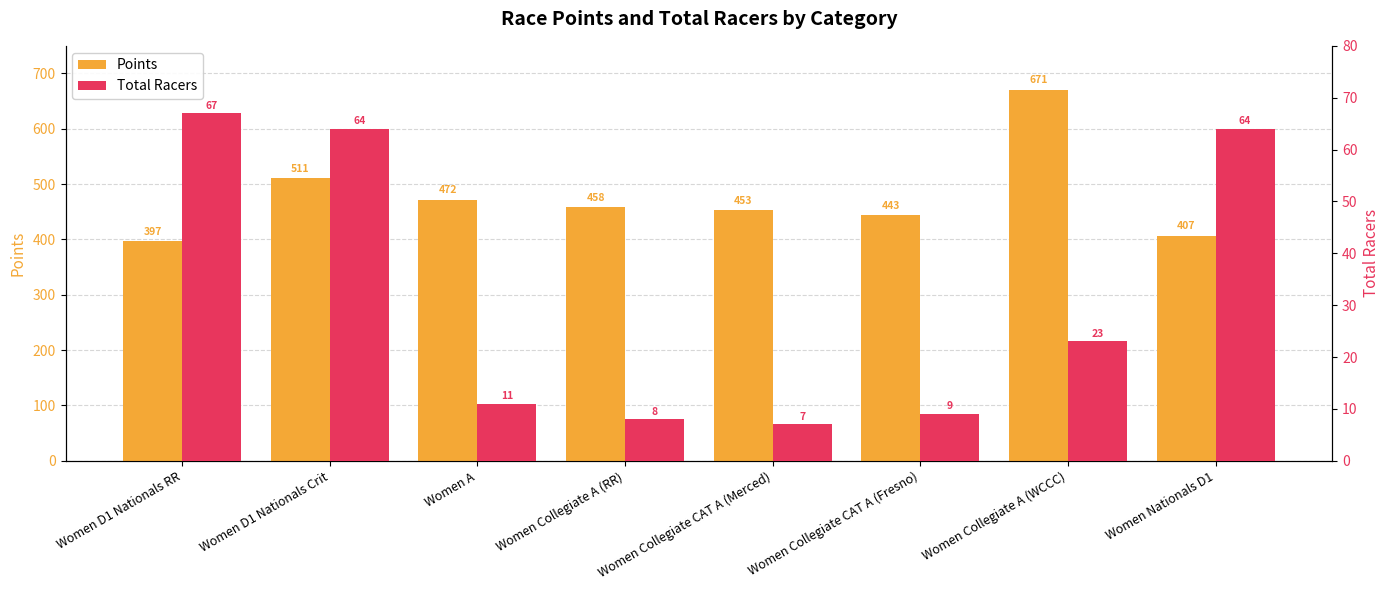

What is the sum of all Total Racers values?

253.0